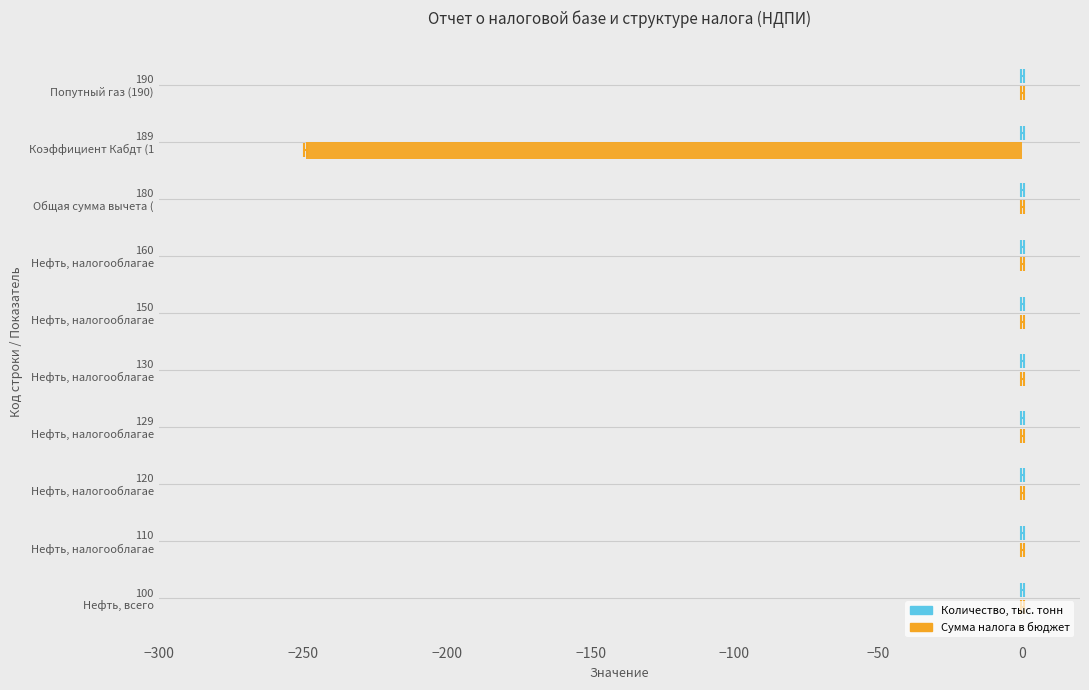

What are all the series names shown in the legend?

Количество, тыс. тонн, Сумма налога в бюджет